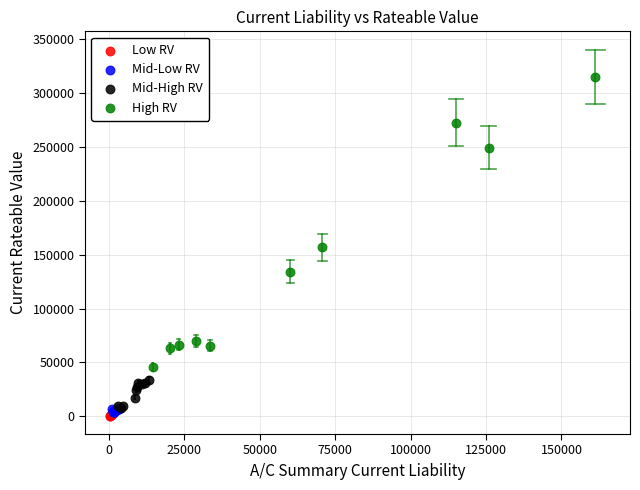

Which series contains the highest Y value?

High RV